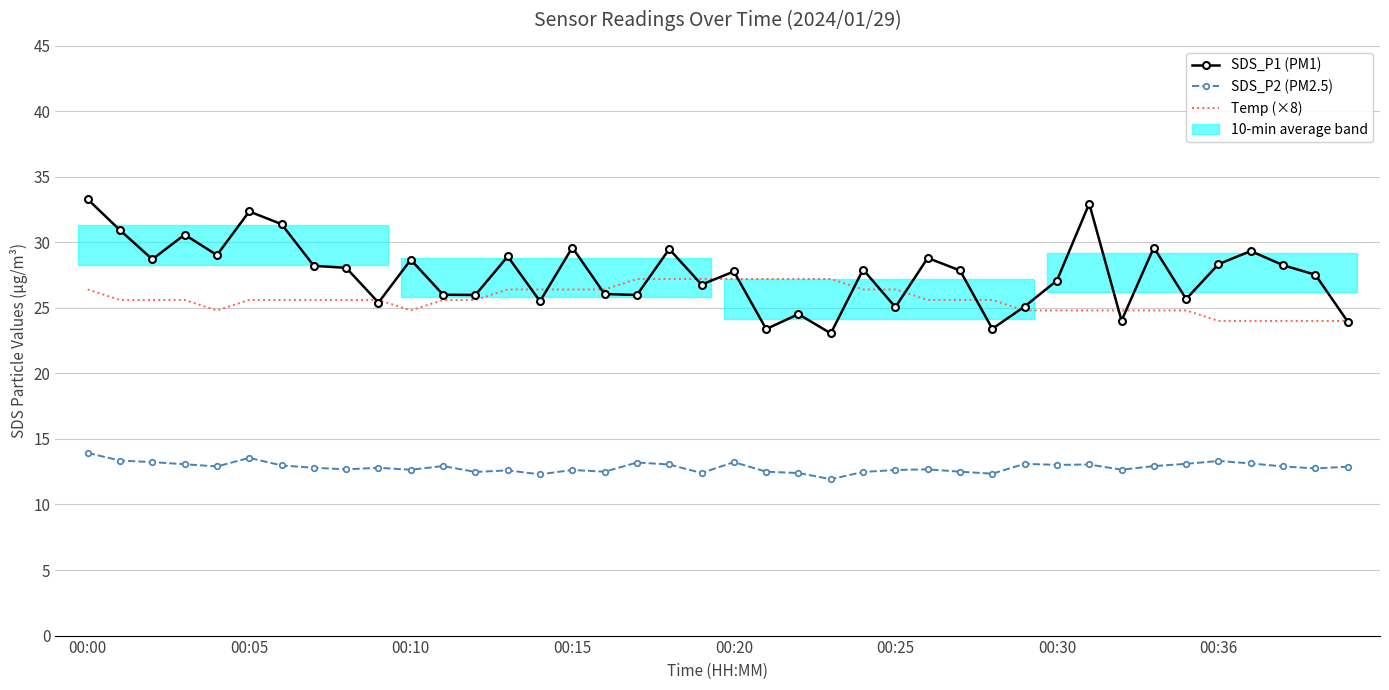

Which has a higher value, 9 or 39?

9